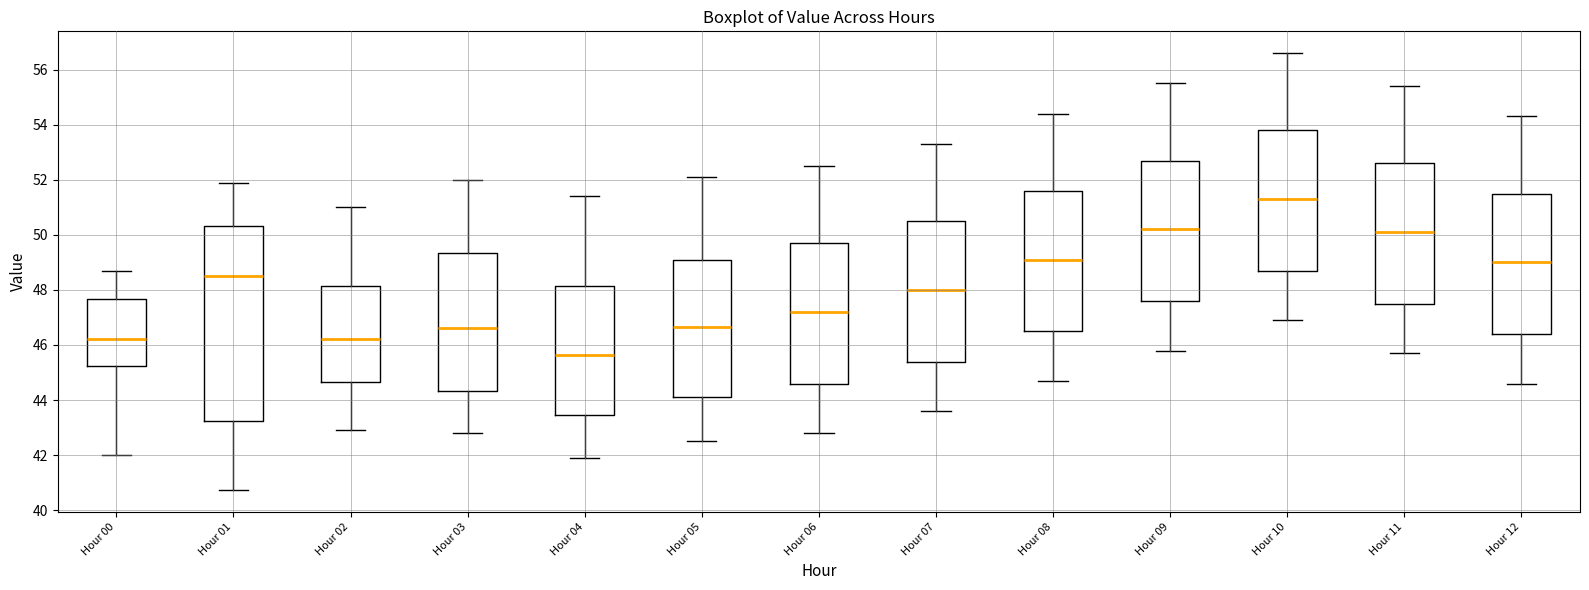

Reading left to right, transcribe this box plot: for each box, give where its median line is, the range the box spans, and where its two whiskers end, as read against the y-axis. The values are not printed on the chart, so give them approximately, as read against the axis.

Hour 00: median 46.2, box 45.2 to 47.6, whiskers 42.0 to 48.8
Hour 01: median 48.6, box 43.2 to 50.4, whiskers 40.8 to 51.8
Hour 02: median 46.2, box 44.6 to 48.2, whiskers 43.0 to 51.0
Hour 03: median 46.6, box 44.4 to 49.4, whiskers 42.8 to 52.0
Hour 04: median 45.6, box 43.4 to 48.2, whiskers 42.0 to 51.4
Hour 05: median 46.6, box 44.2 to 49.2, whiskers 42.6 to 52.2
Hour 06: median 47.2, box 44.6 to 49.8, whiskers 42.8 to 52.6
Hour 07: median 48.0, box 45.4 to 50.6, whiskers 43.6 to 53.4
Hour 08: median 49.2, box 46.6 to 51.6, whiskers 44.8 to 54.4
Hour 09: median 50.2, box 47.6 to 52.8, whiskers 45.8 to 55.6
Hour 10: median 51.4, box 48.8 to 53.8, whiskers 47.0 to 56.6
Hour 11: median 50.2, box 47.6 to 52.6, whiskers 45.8 to 55.4
Hour 12: median 49.0, box 46.4 to 51.6, whiskers 44.6 to 54.4